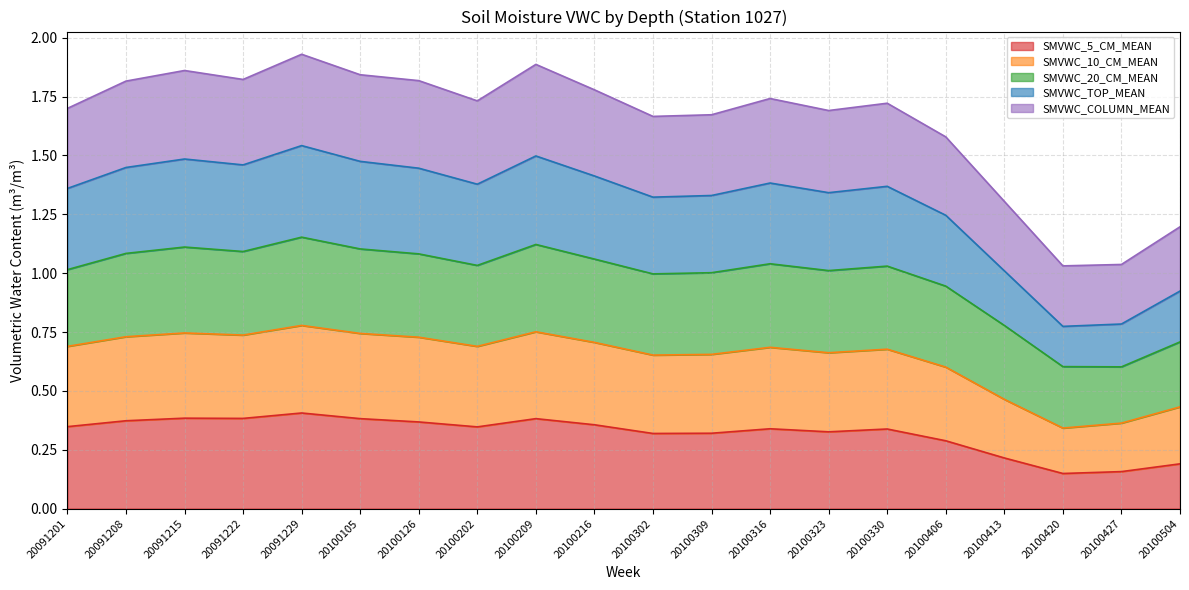

True or false: SMVWC_5_CM_MEAN has a value of 0.6 at 20100309.

False